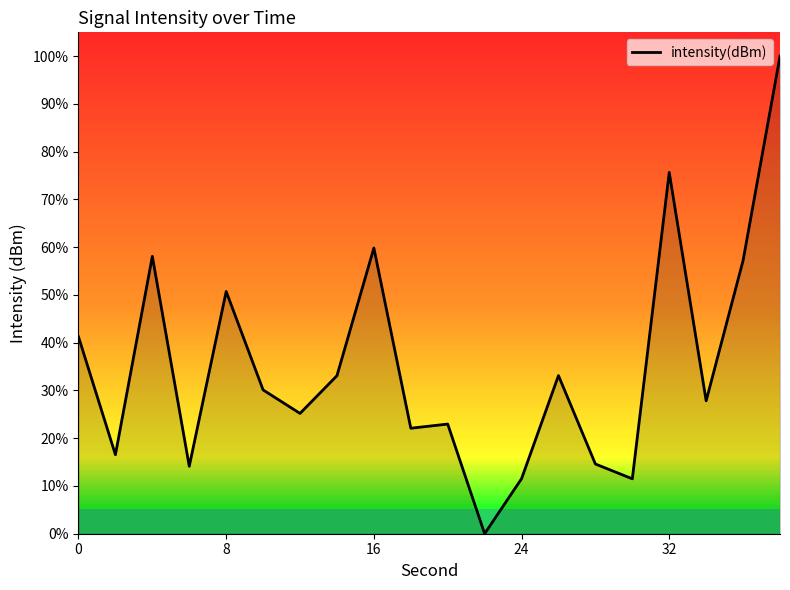

What is the maximum value shown in the chart?

100.0